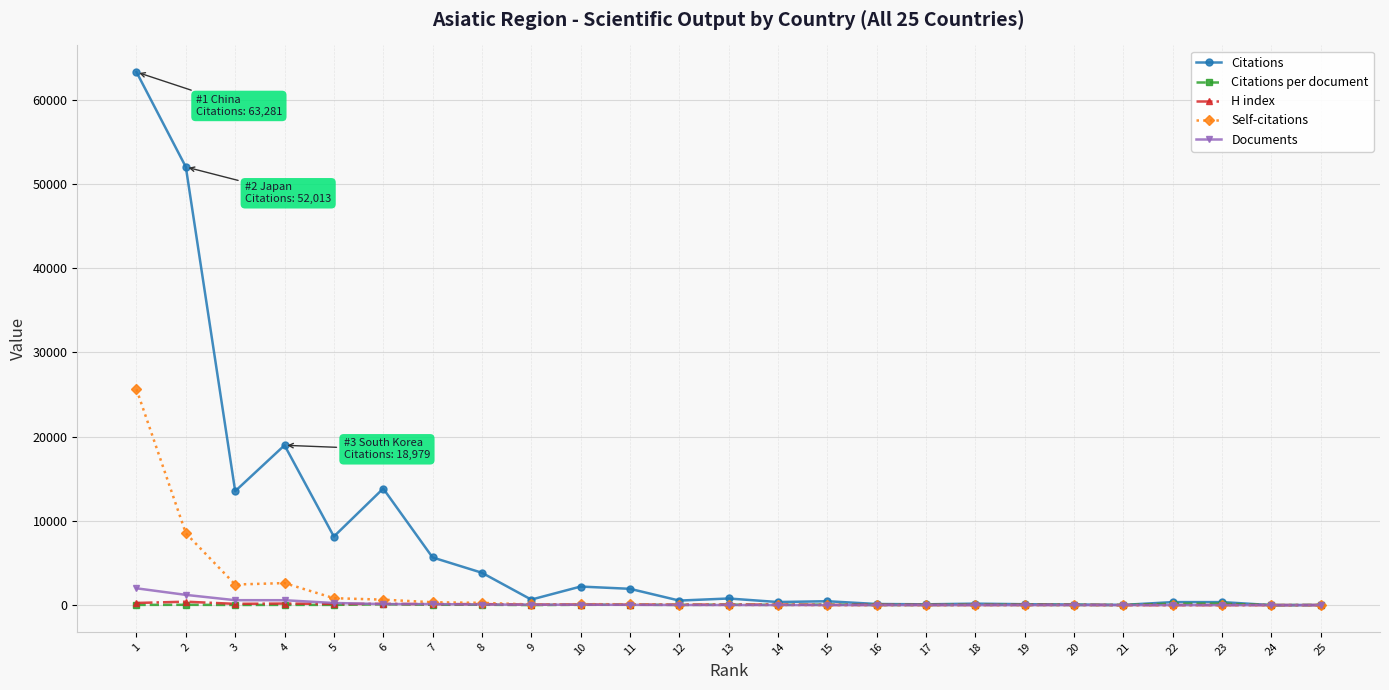

Which category has the highest value in the Citations series?

1